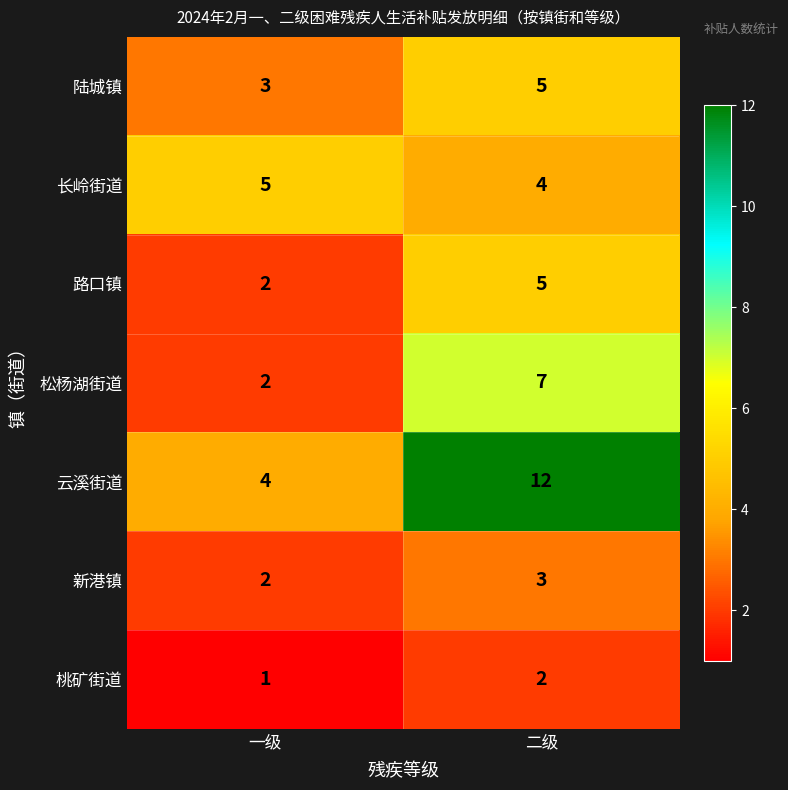

What is the approximate value of 松杨湖街道 at 二级?

7